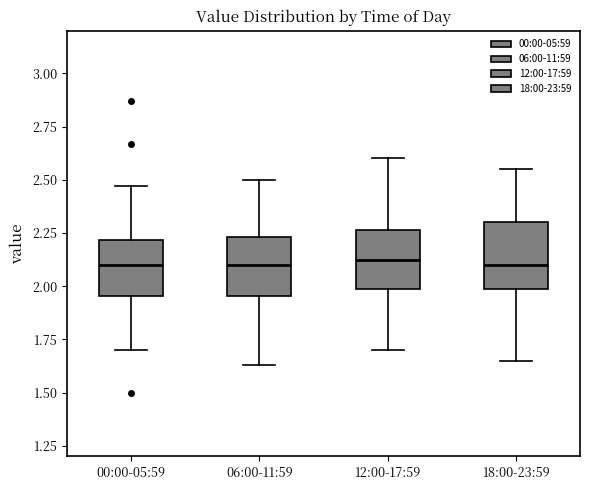

Reading left to right, transcribe this box plot: for each box, give where its median line is, the range the box spans, and where its two whiskers end, as read against the y-axis. The values are not printed on the chart, so give them approximately, as read against the axis.

00:00-05:59: median 2.10, box 1.95 to 2.20, whiskers 1.70 to 2.45
06:00-11:59: median 2.10, box 1.95 to 2.25, whiskers 1.65 to 2.50
12:00-17:59: median 2.15, box 2.00 to 2.25, whiskers 1.70 to 2.60
18:00-23:59: median 2.10, box 2.00 to 2.30, whiskers 1.65 to 2.55